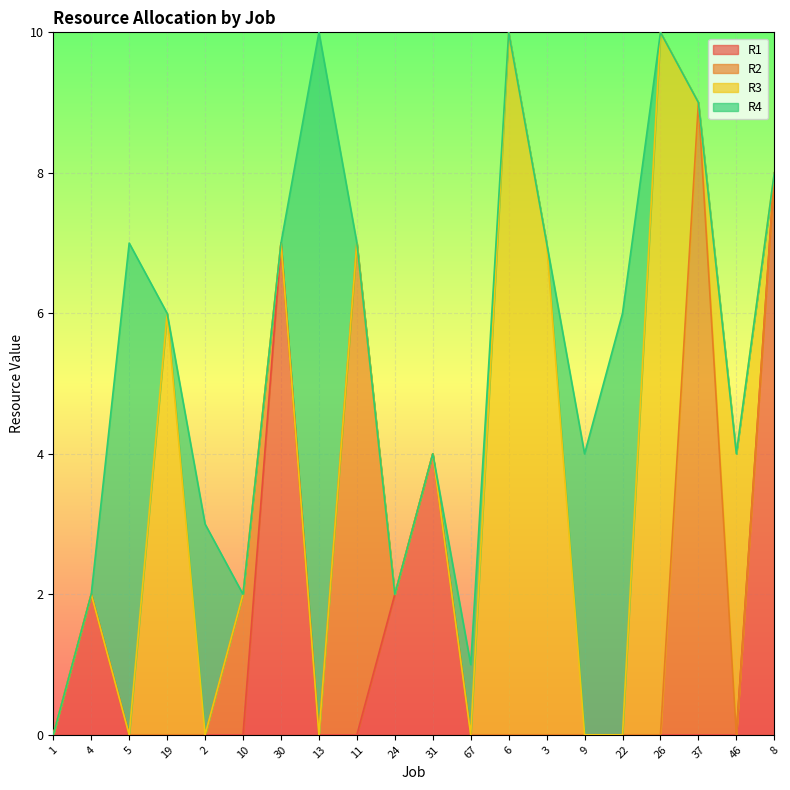

Which series has the largest total across all categories?

R3